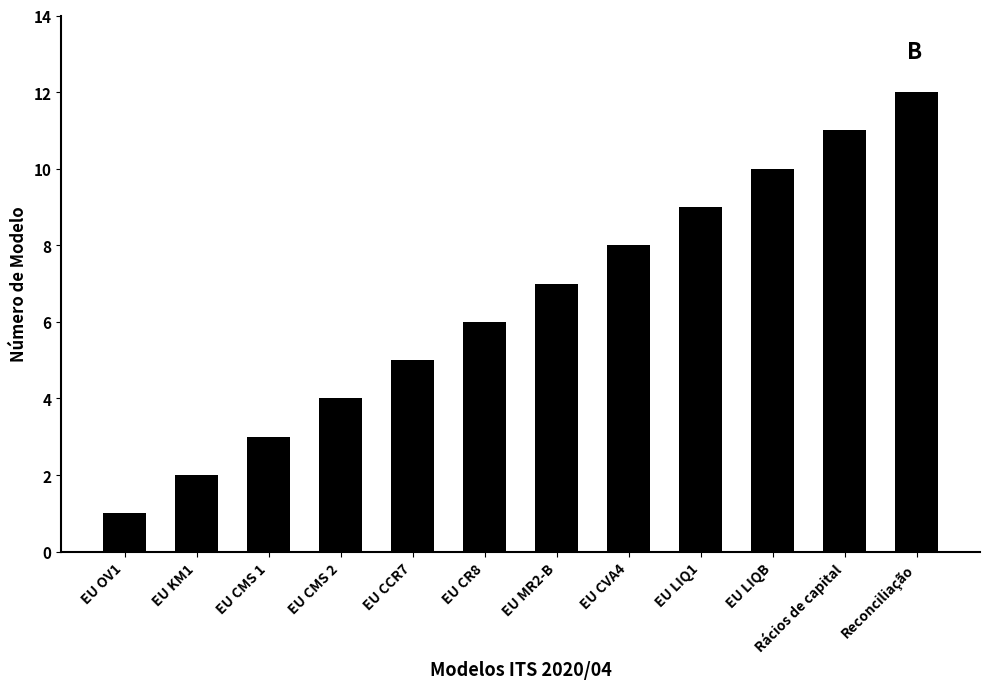

At which category does the chart reach its peak across all series?

Reconciliação